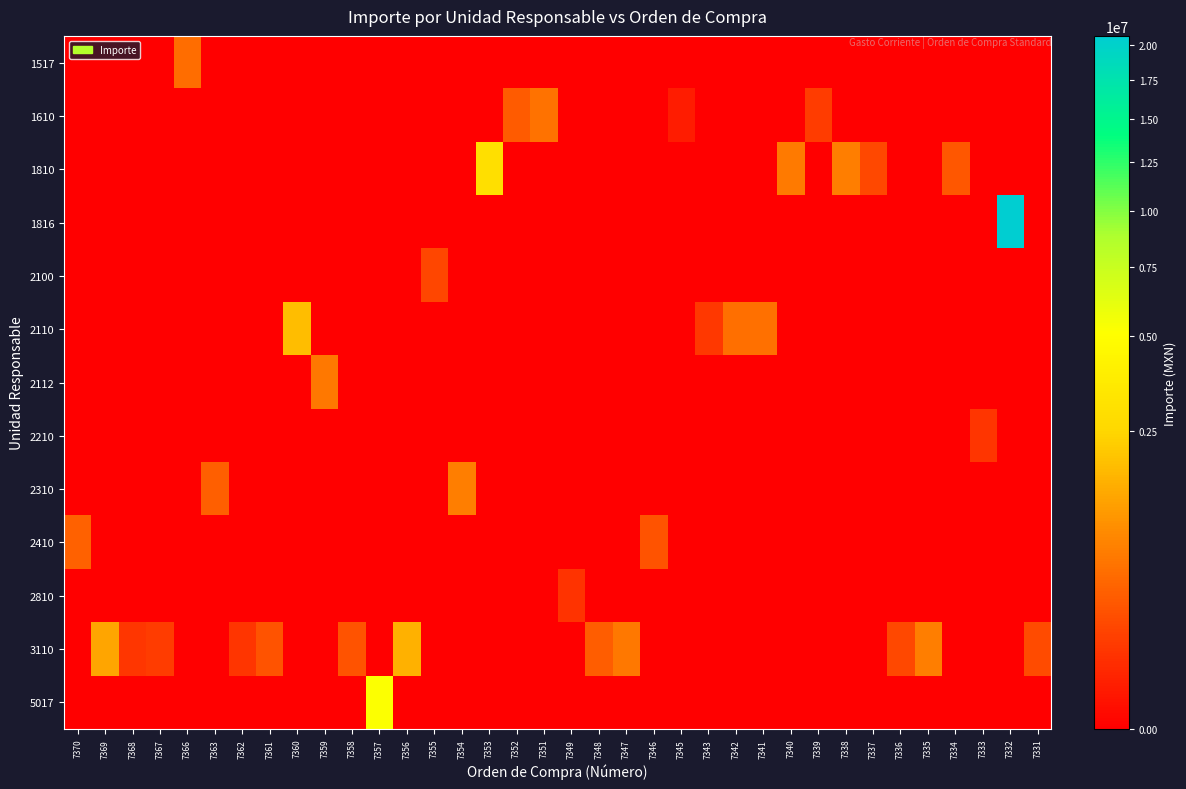

Which category has the lowest value across all series?

7370